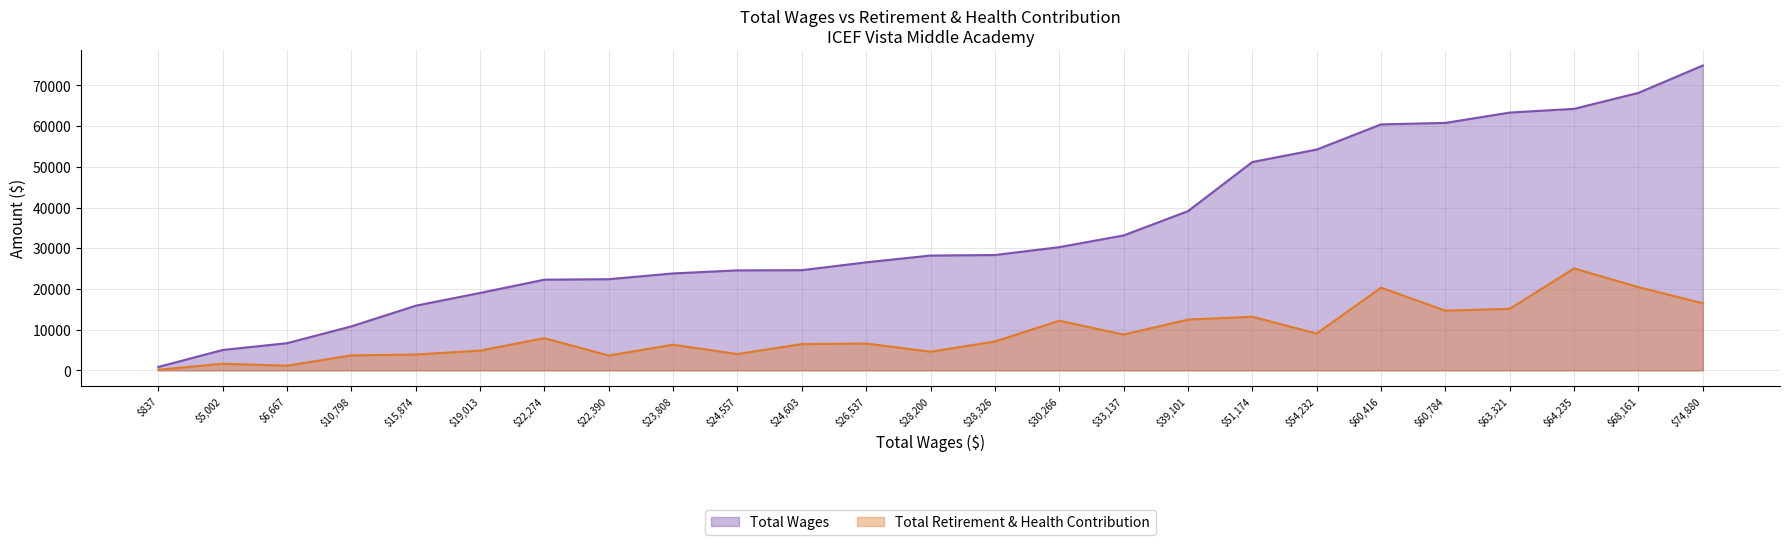

True or false: Total Retirement & Health Contribution has more than 1 interior local peaks.

True